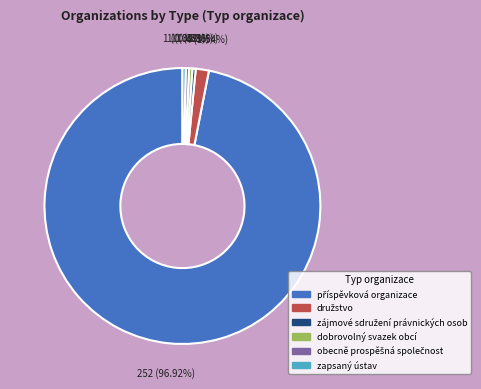

Is there a majority slice in this chart?

Yes